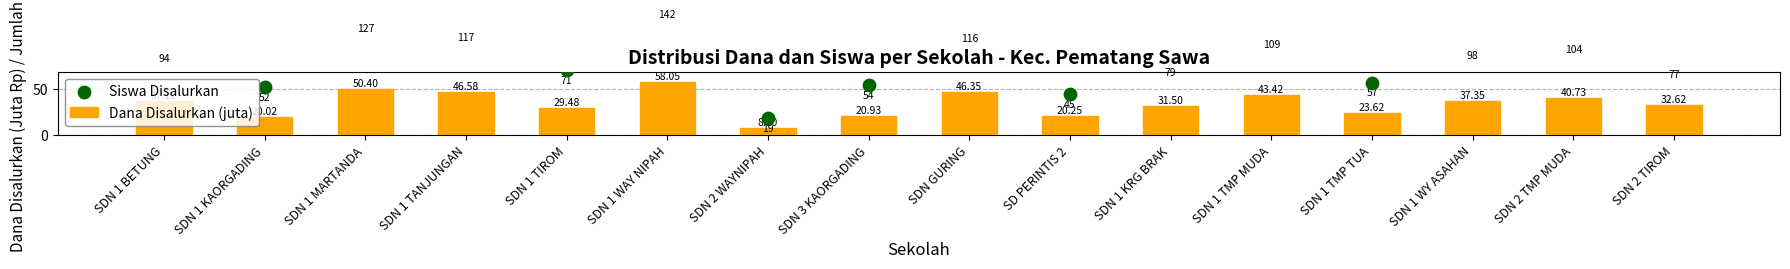

What are all the series names shown in the legend?

Dana Disalurkan (juta), Siswa Disalurkan